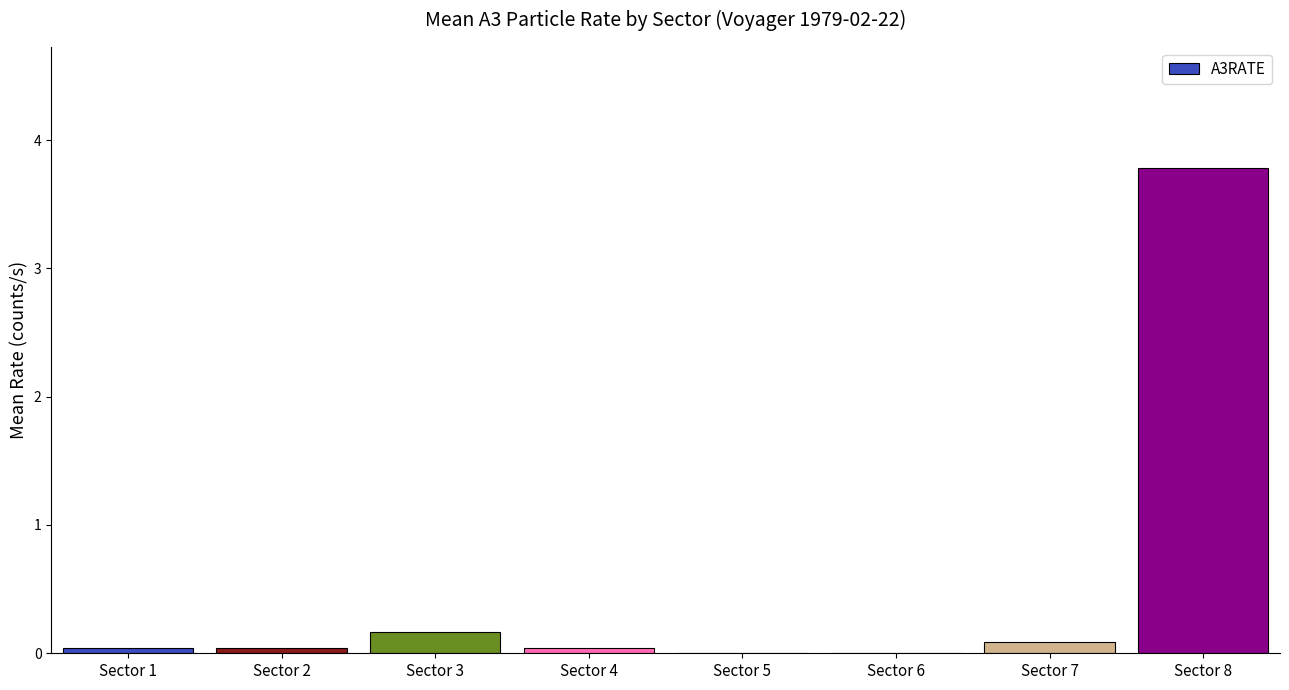

What is the greatest value displayed?

3.8